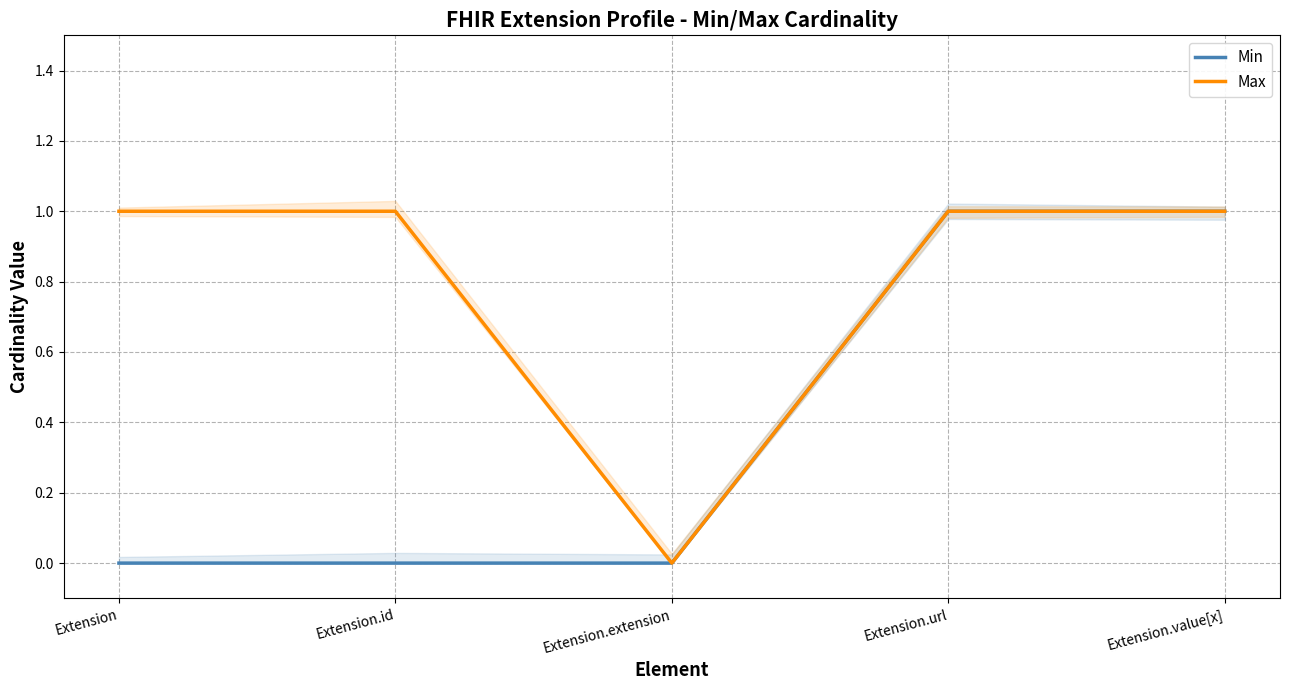

How many categories are shown in the chart?

5